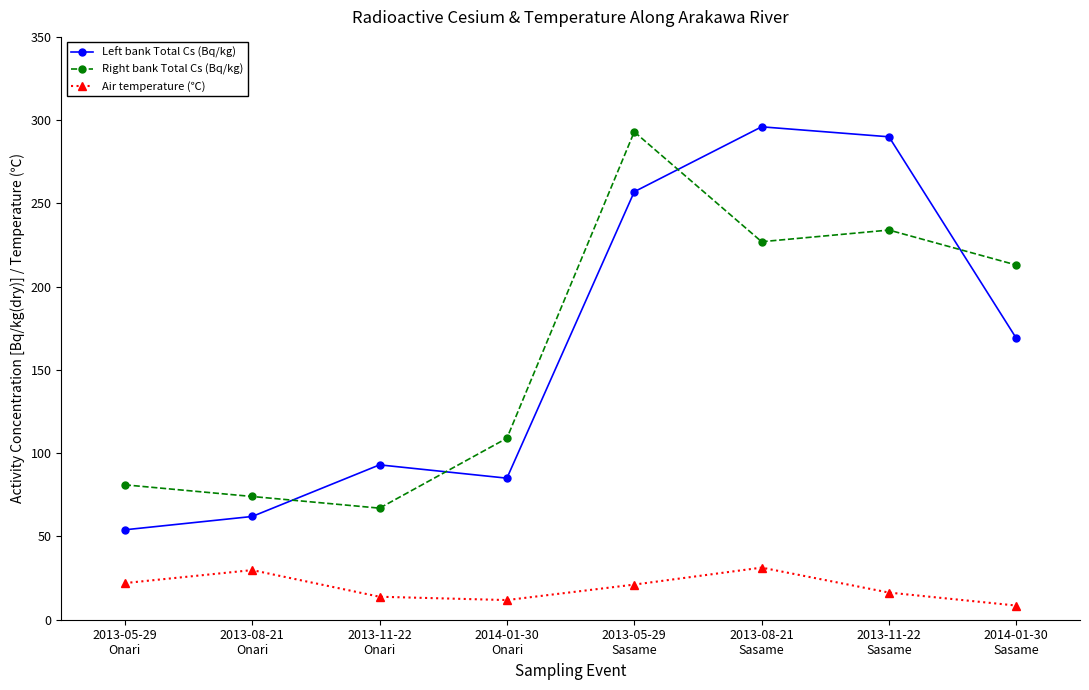

What is the spread (max minus min) of values at 2014-01-30
Sasame?

204.5